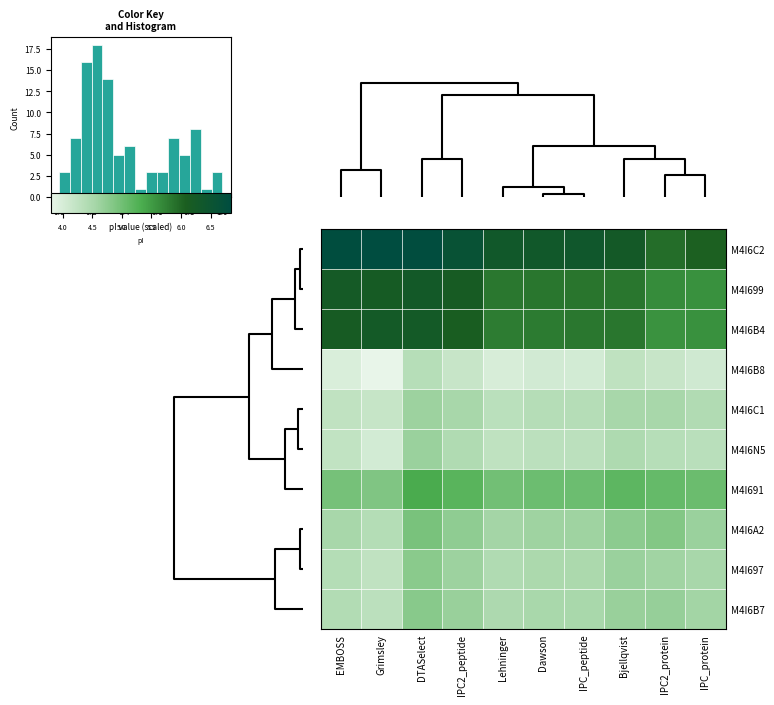

What value does the M4I6B8 series have at IPC_protein?

4.1